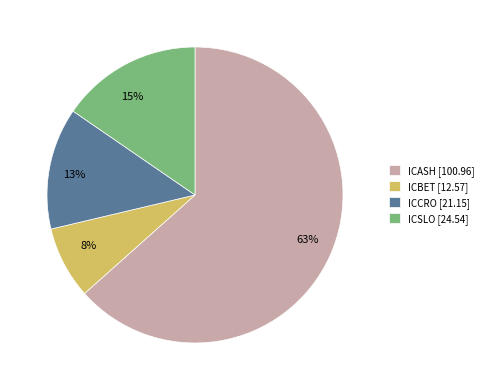

The ICASH slice represents 55% of the pie. True or false?

False